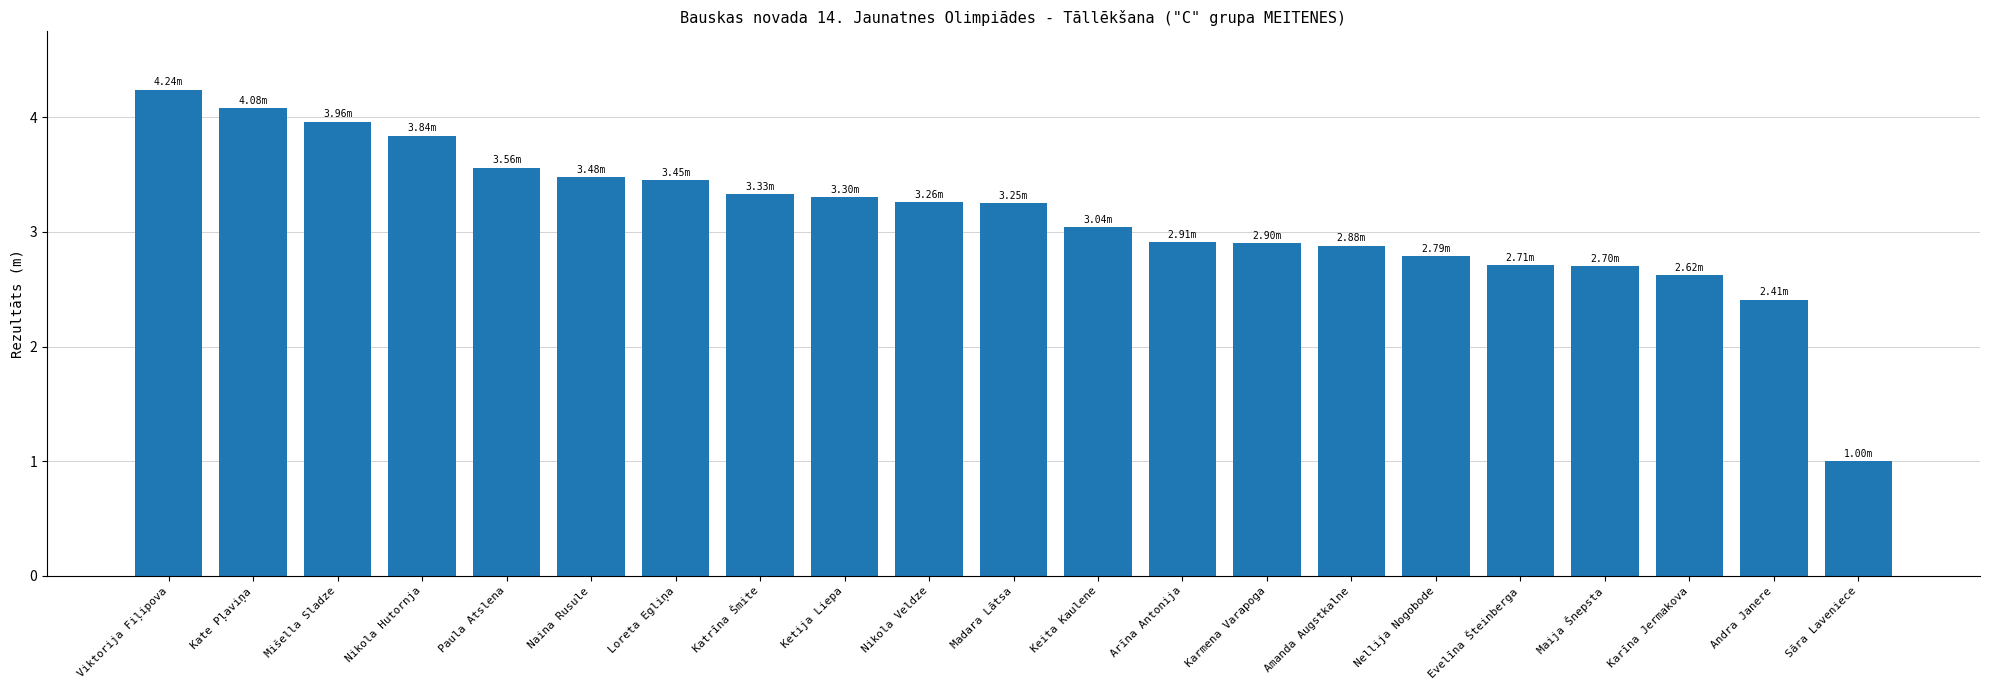

The value at Viktorija Fiļipova is 4.2. True or false?

True